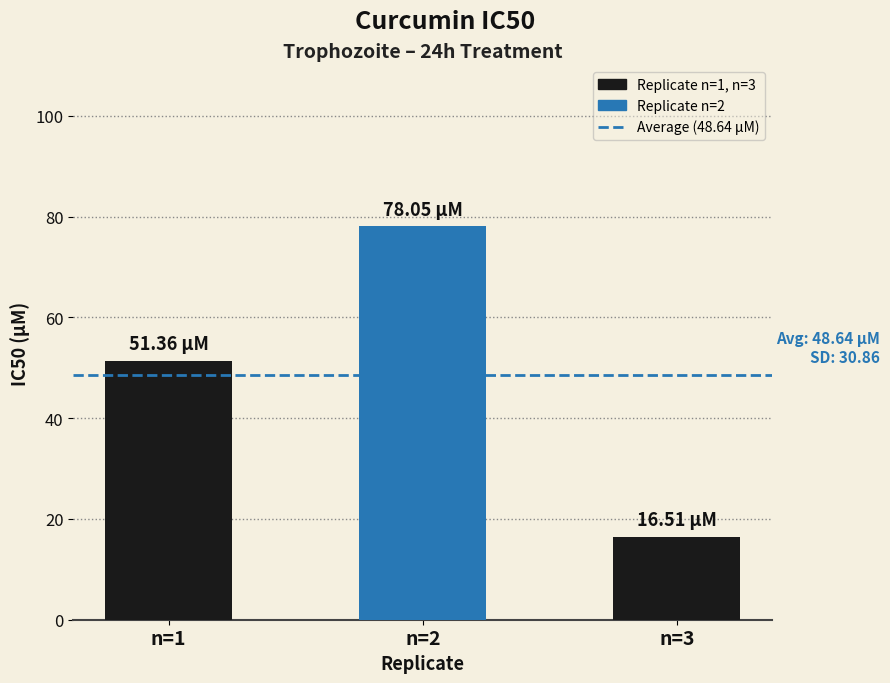

Is it true that the value at n=2 is 24.6?

False